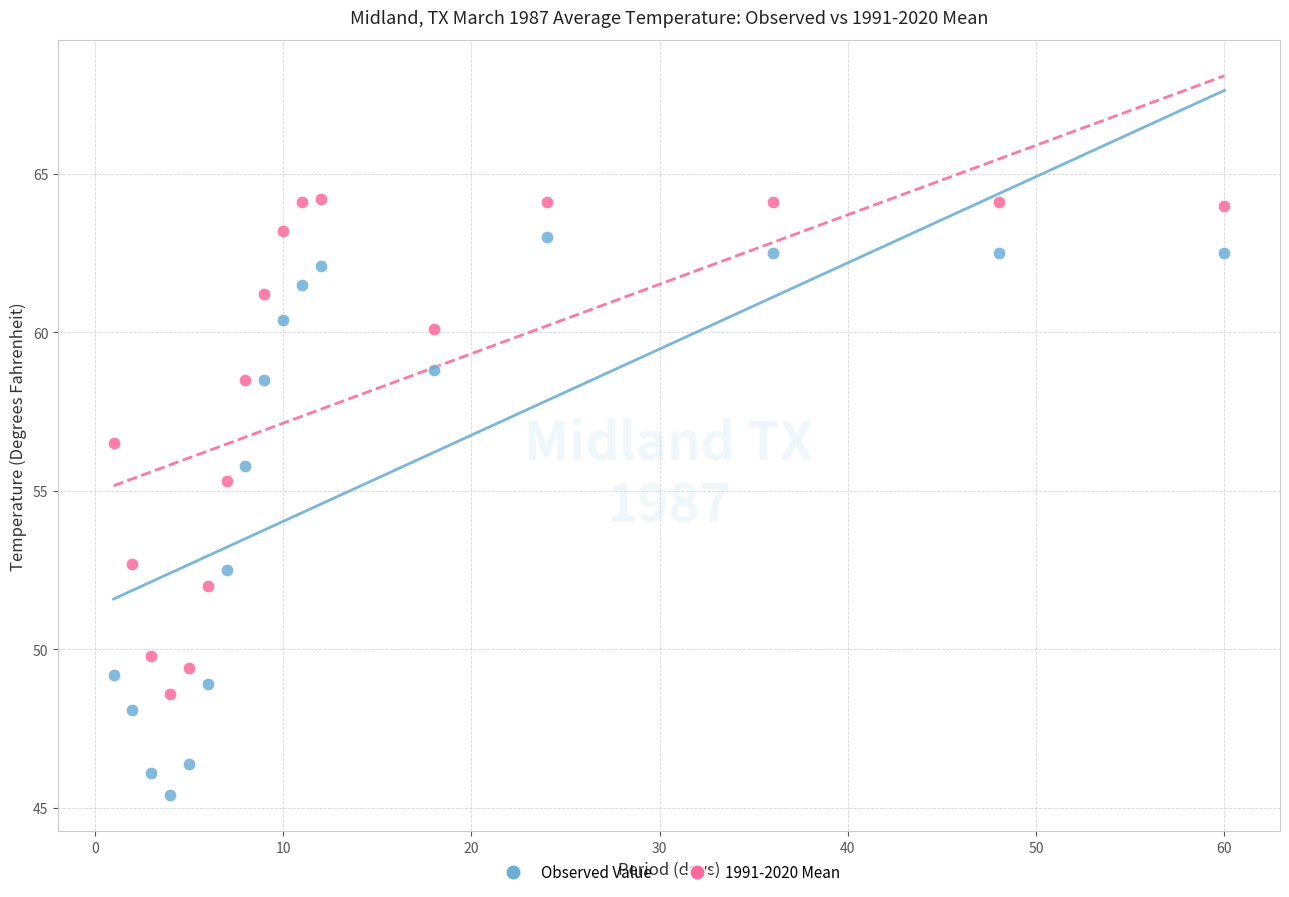

Which series contains the lowest Y value?

Observed Value